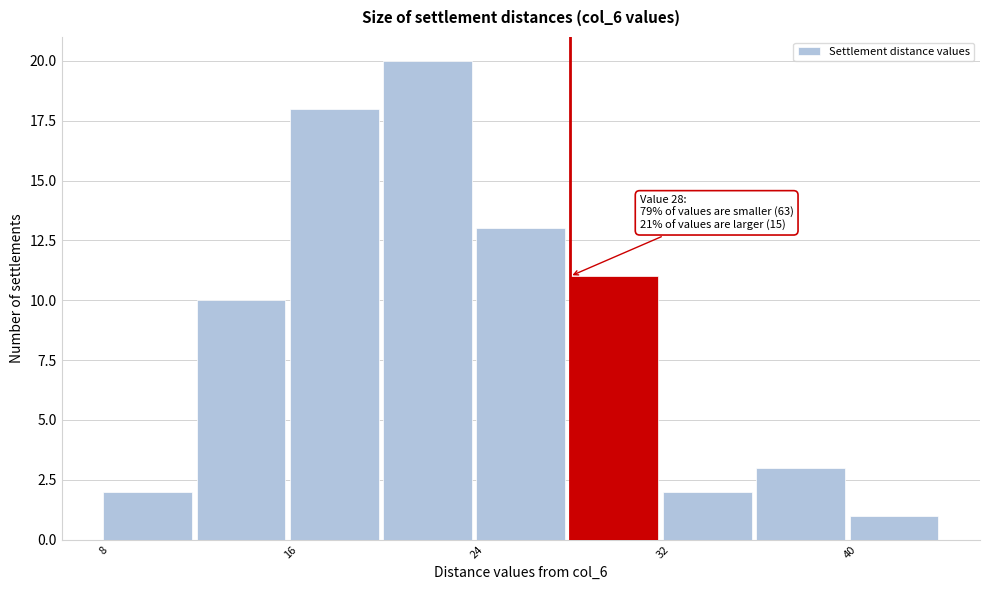

Over which range of the x-axis is the bar tallest?

20 to 24